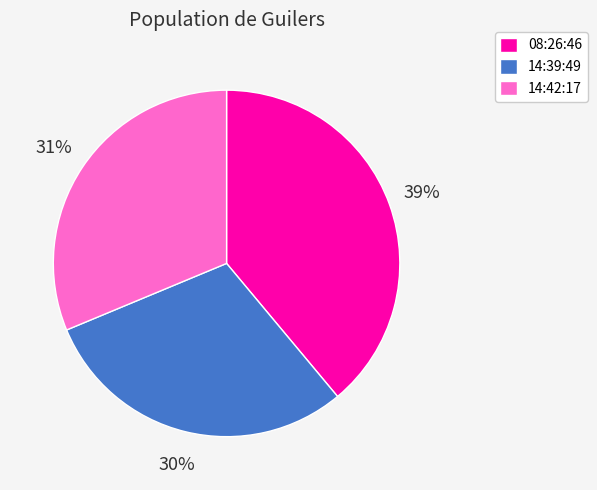

To the nearest percent, what percentage of the pie is 14:39:49?

30%